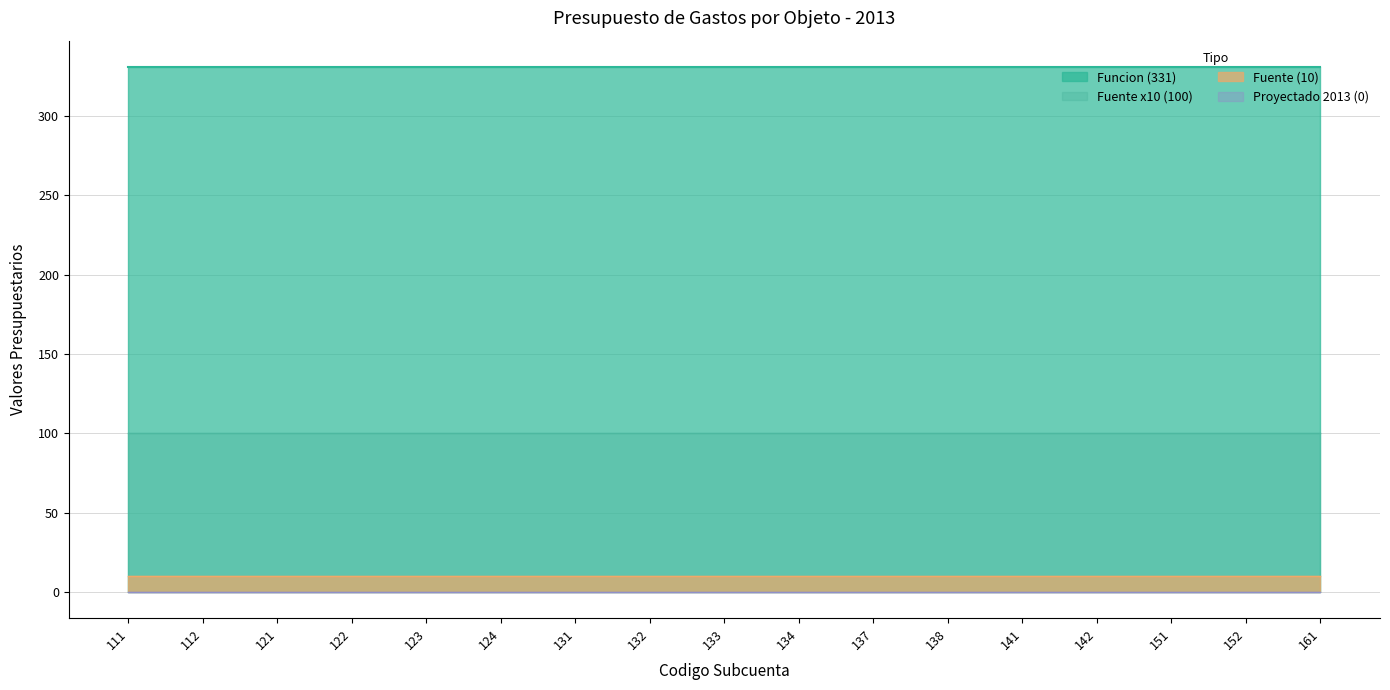

True or false: Funcion and Proyectado 2013 intersect in this chart.

False